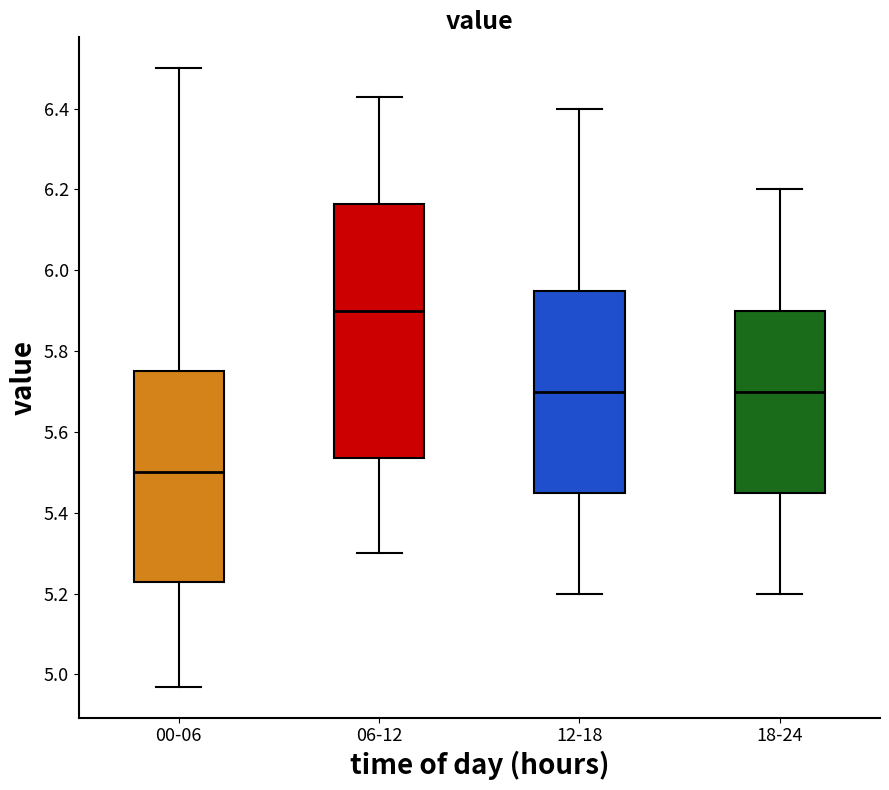

Which box's median line is the highest?

06-12